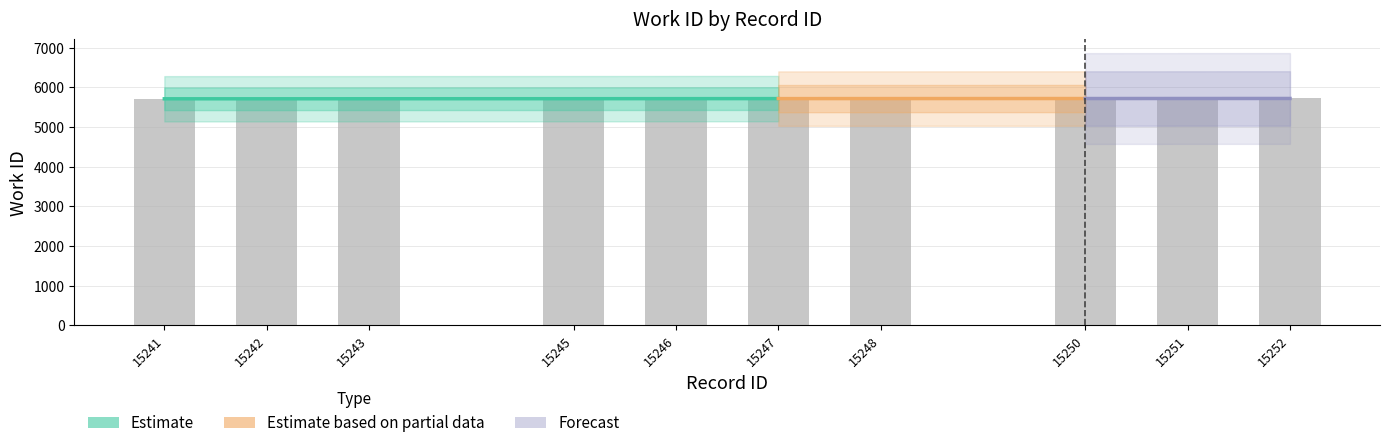

How many bars are there in total?

10